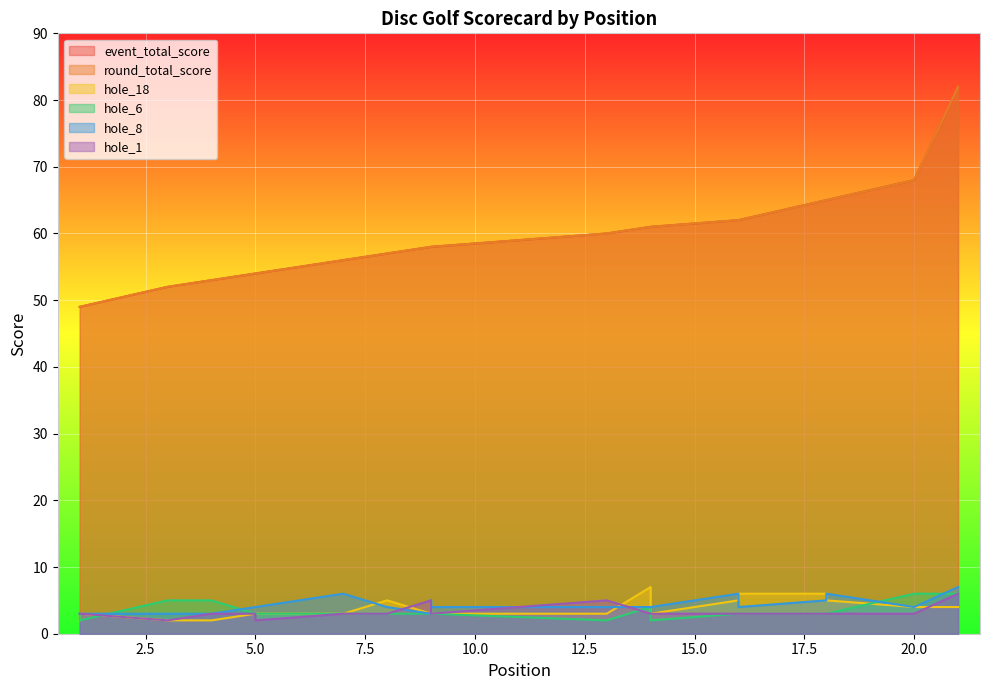

What are all the series names shown in the legend?

event_total_score, round_total_score, hole_18, hole_6, hole_8, hole_1